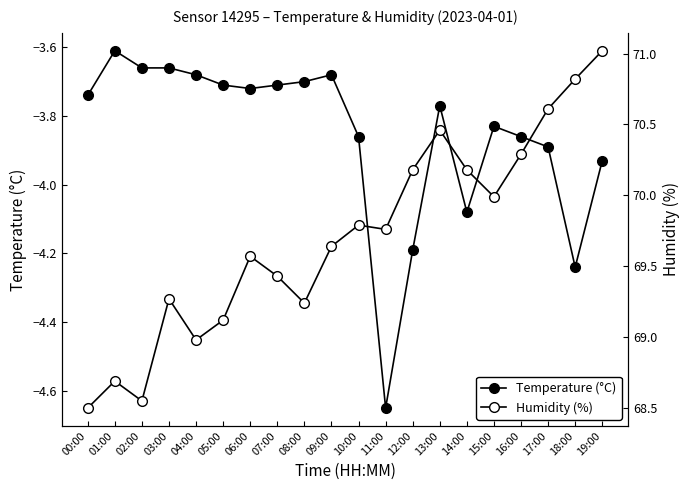

At which label does Humidity (%) reach its peak?

19:00